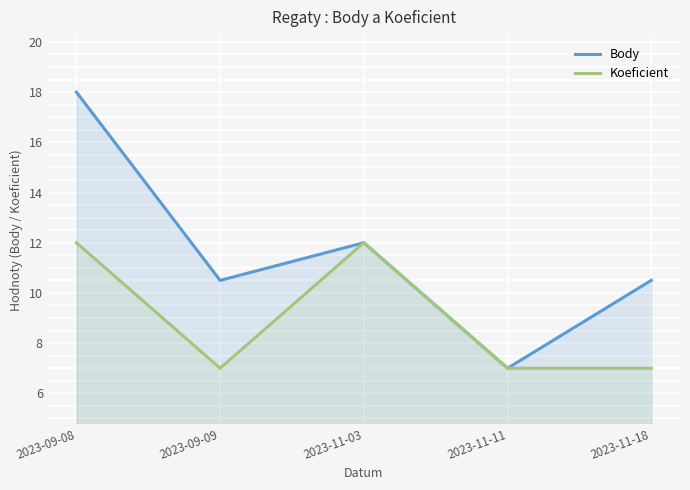

Does the chart display data point markers on the line(s)?

No